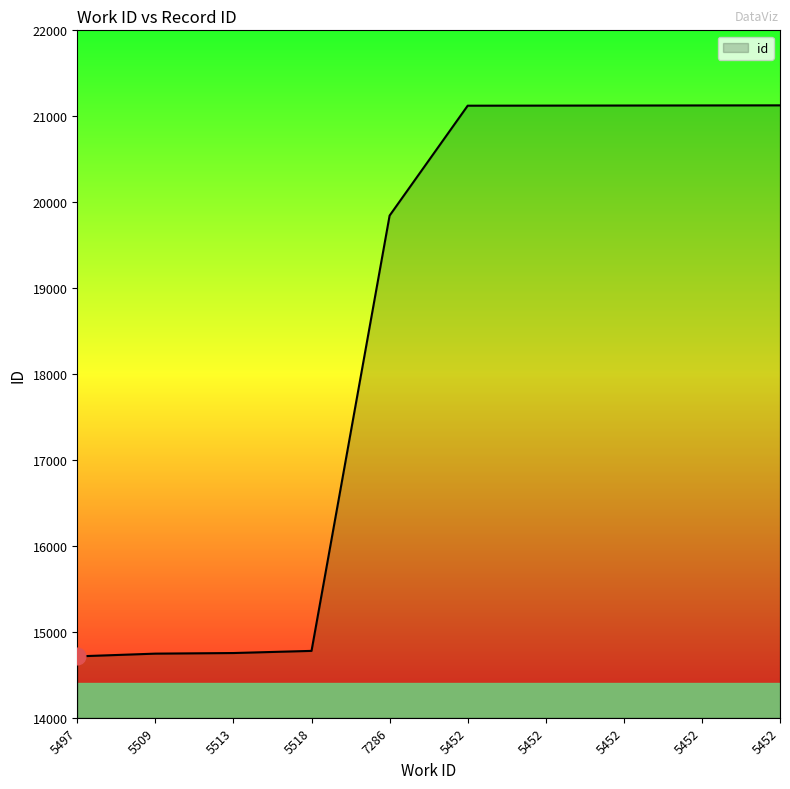

Approximately how many times larger is the value at 5452 compared to 5452?

1.0